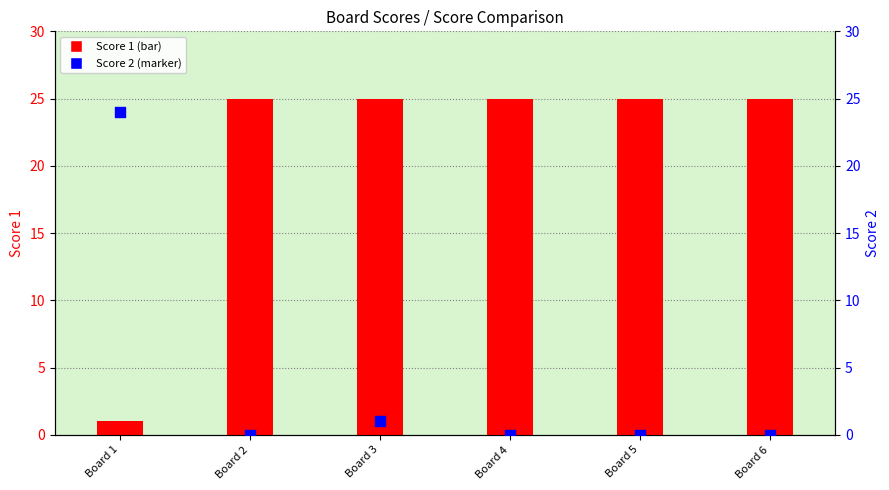

At which category is the sum across all series the highest?

Board 3